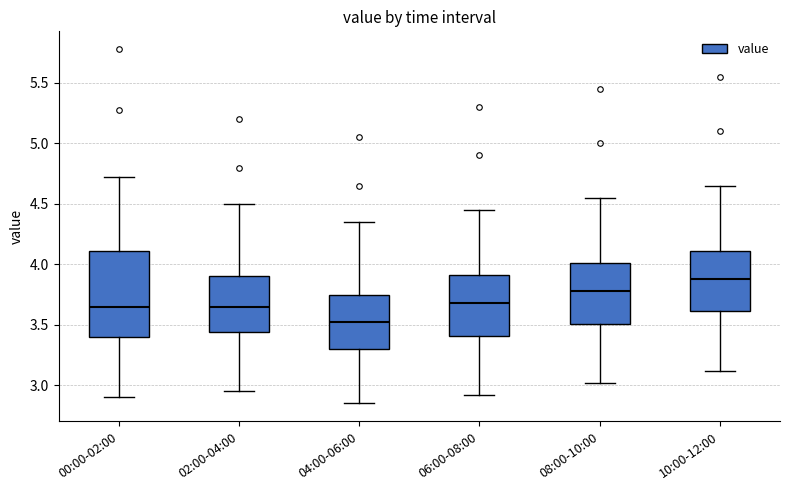

Comparing the boxes themselves (not the whiskers), which one is the tallest?

00:00-02:00